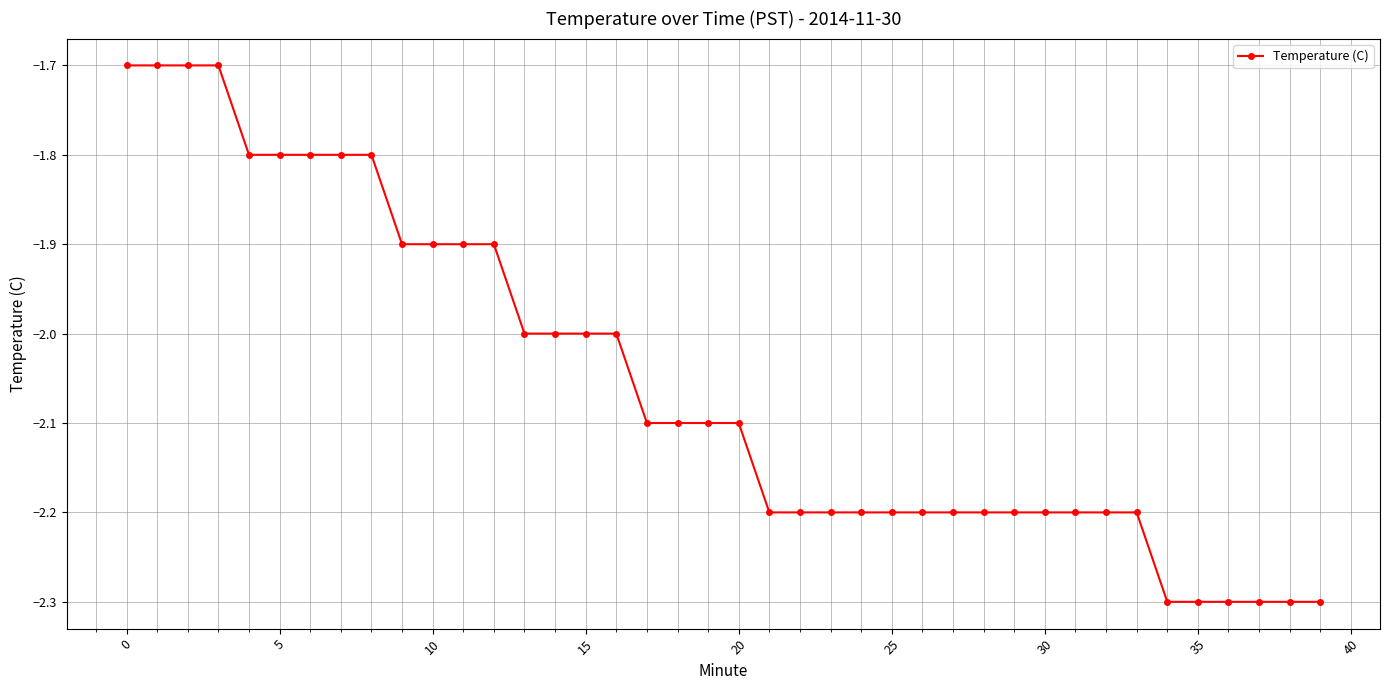

Does the chart display data point markers on the line(s)?

Yes